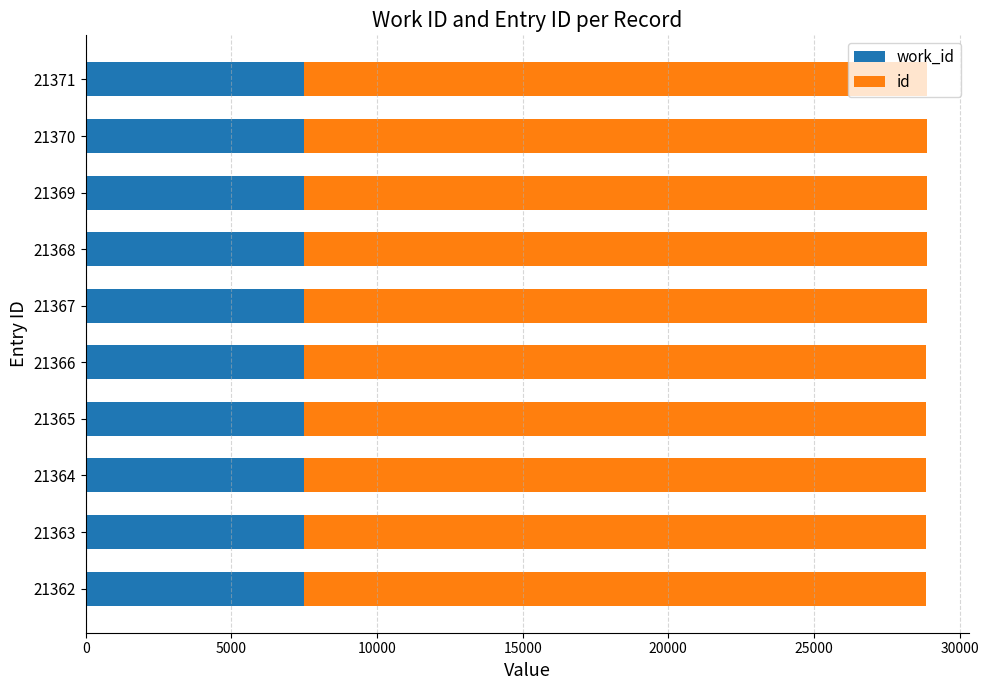

Count the number of categories in the chart.

10